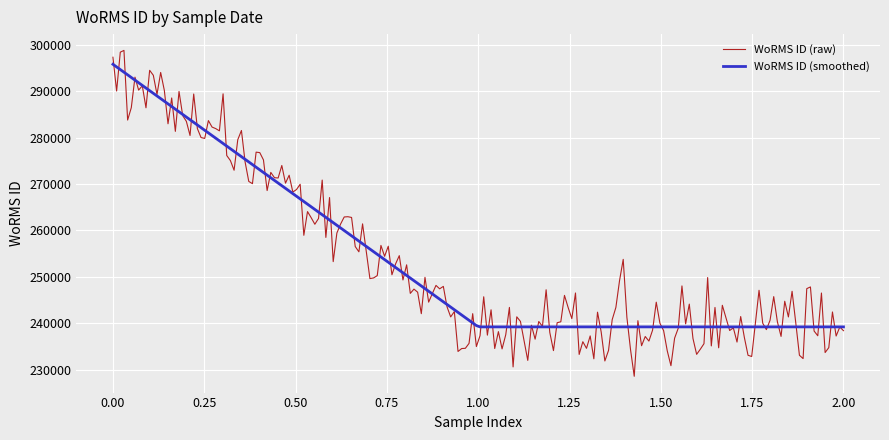

What is the minimum value shown in the chart?

228540.8